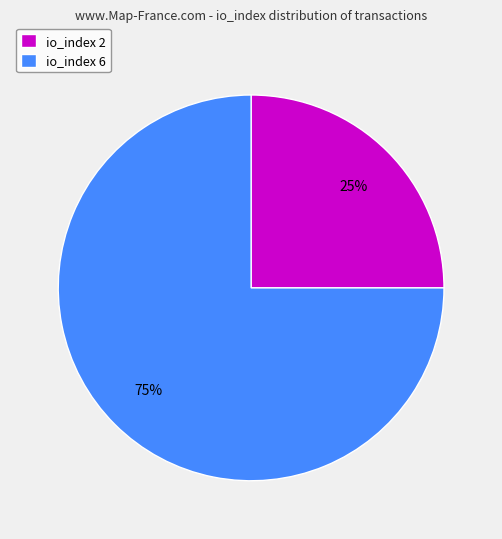

The io_index 2 slice represents 25% of the pie. True or false?

True